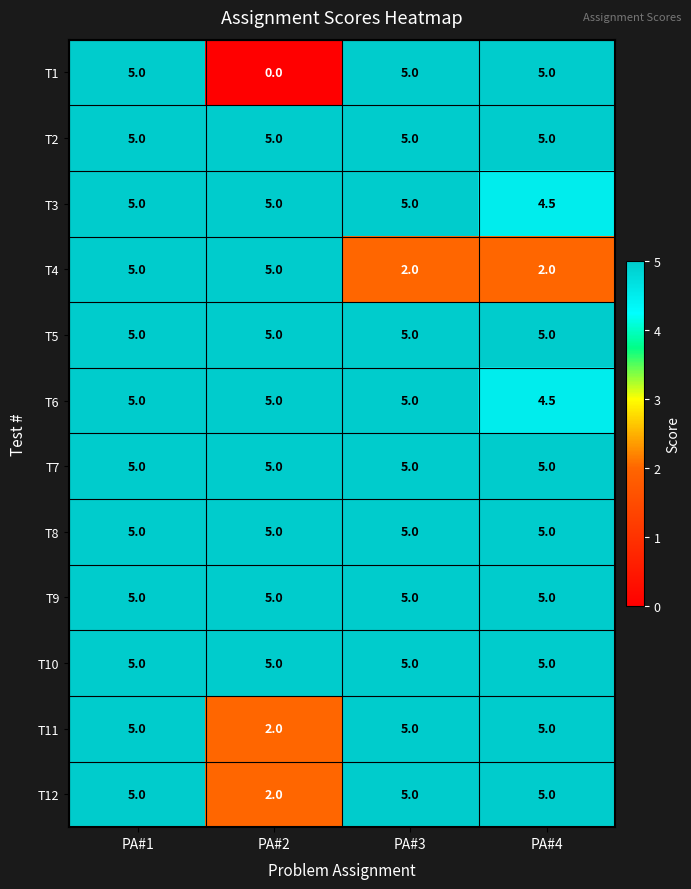

At which category is the sum across all series the highest?

PA#1